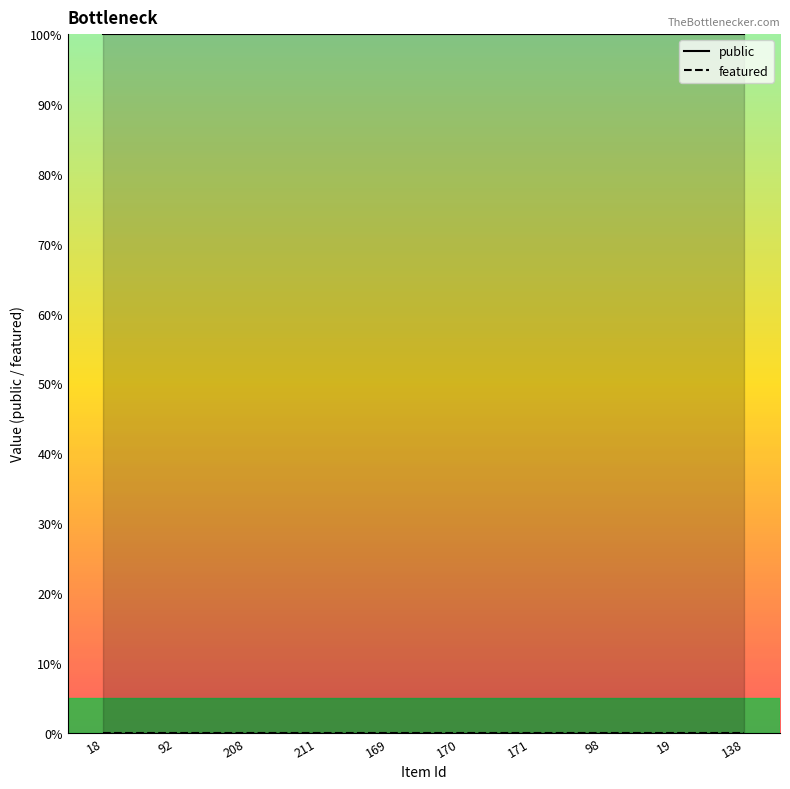

True or false: public and featured intersect in this chart.

False